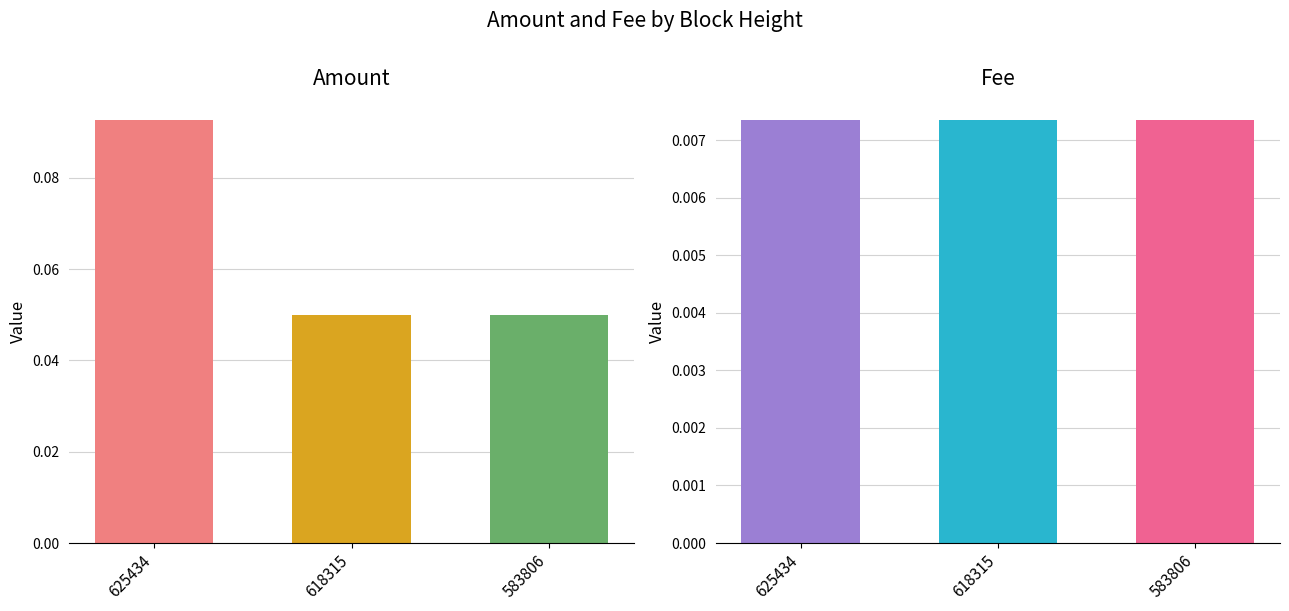

What are all the series names shown in the legend?

Amount, Fee